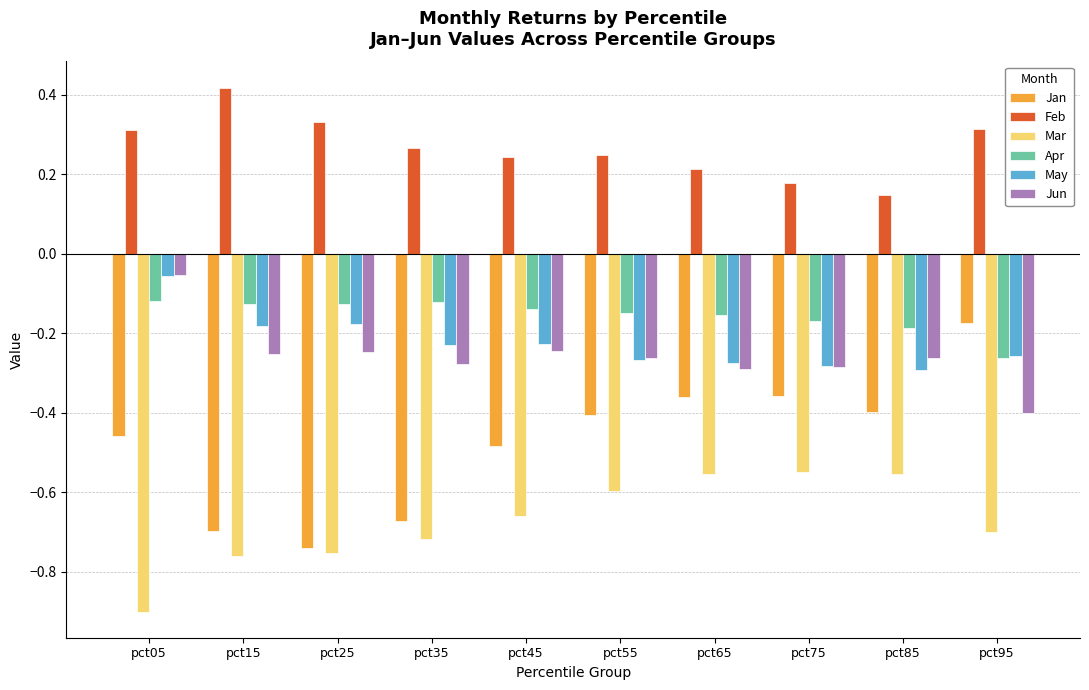

How many groups of bars are there?

10